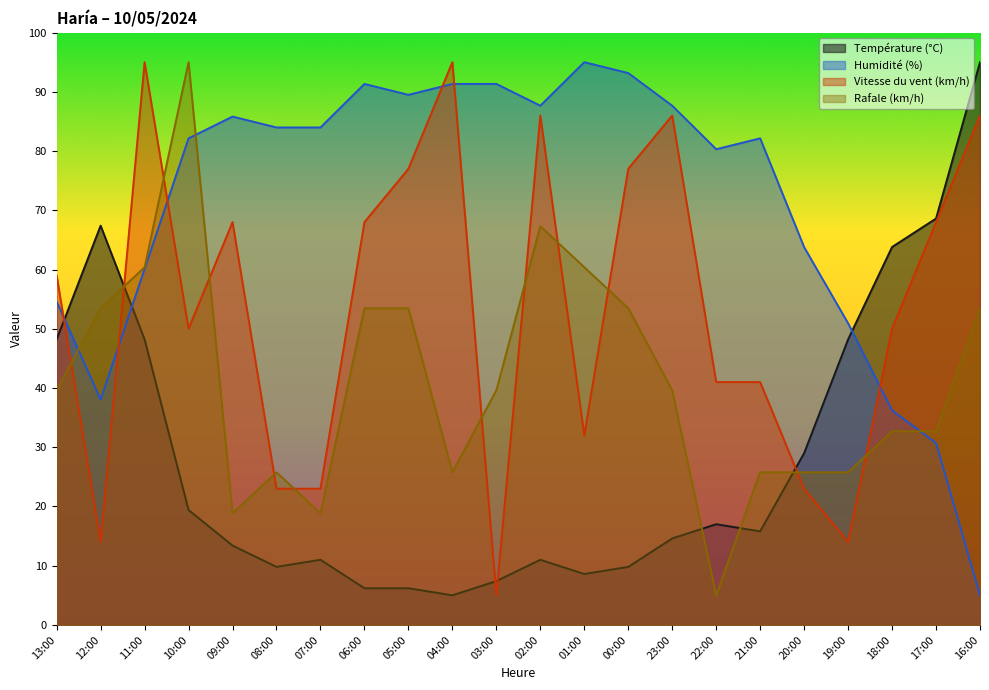

Rank the series by their maximum value, from lowest to highest.

Température (°C), Vitesse du vent (km/h), Rafale (km/h), Humidité (%)